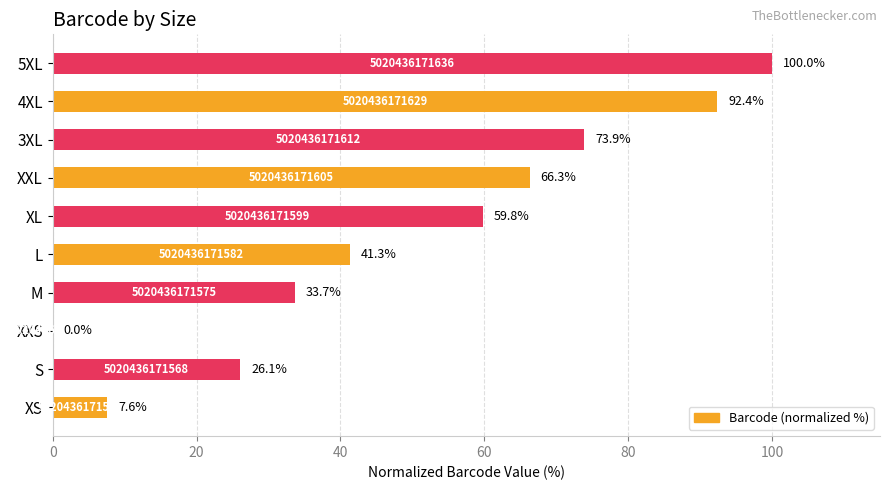

What is the ratio of the value at L to the value at 3XL?

0.6